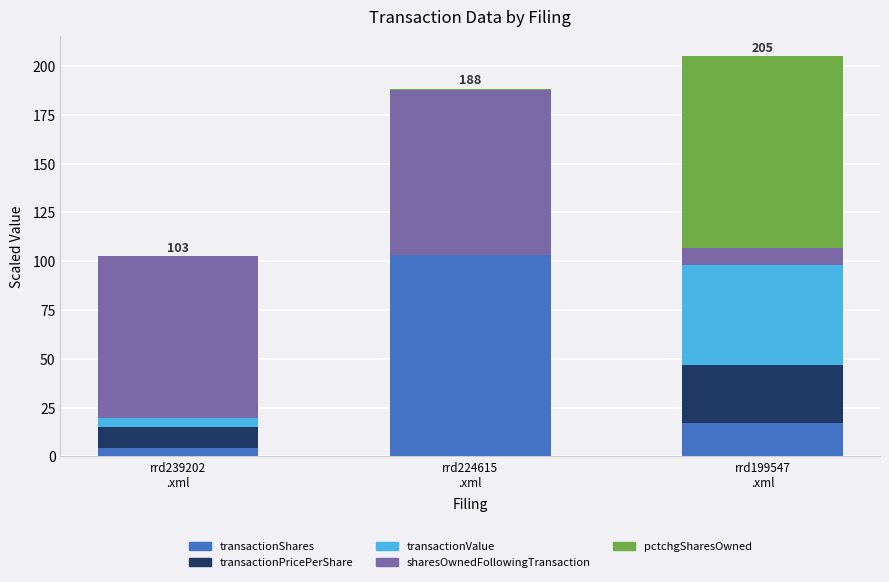

Count the number of data series in this chart.

5